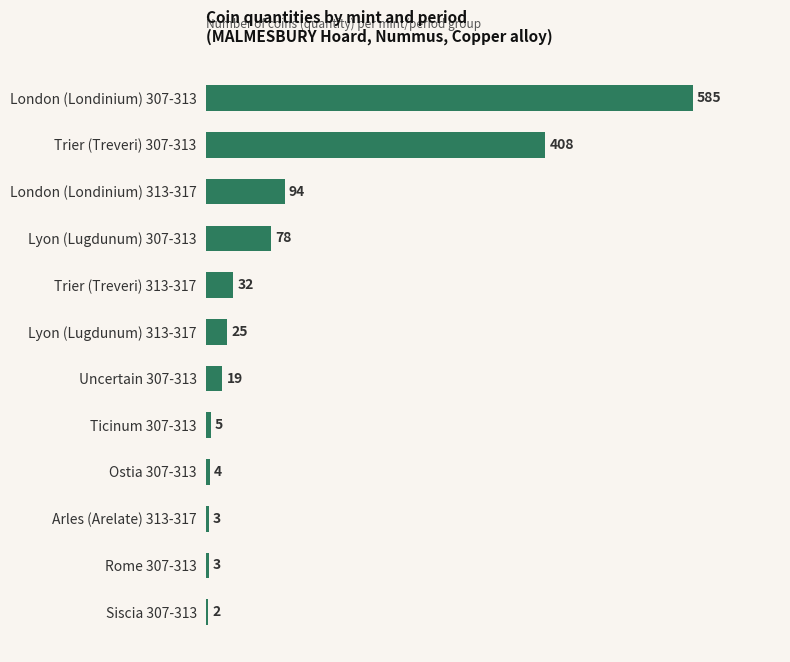

How many categories are shown in the chart?

12